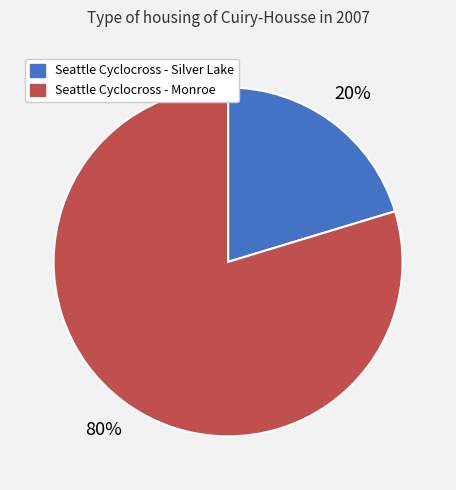

What is the majority slice?

Seattle Cyclocross - Monroe